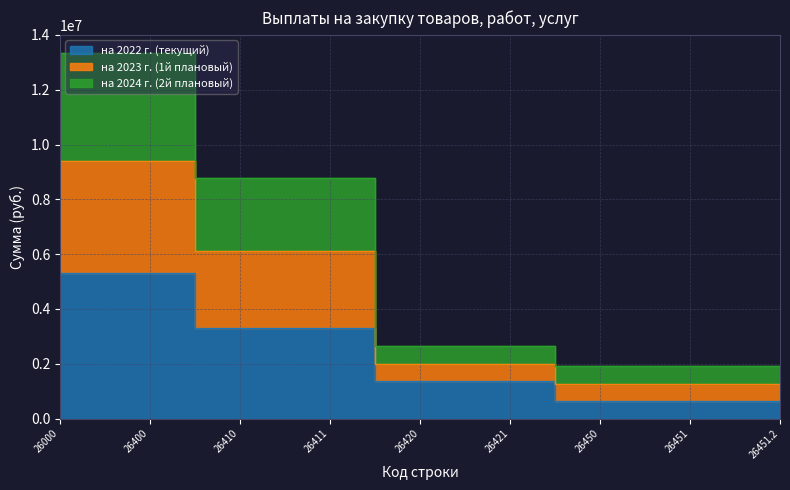

What is the spread (max minus min) of values at 26000?

8025168.5